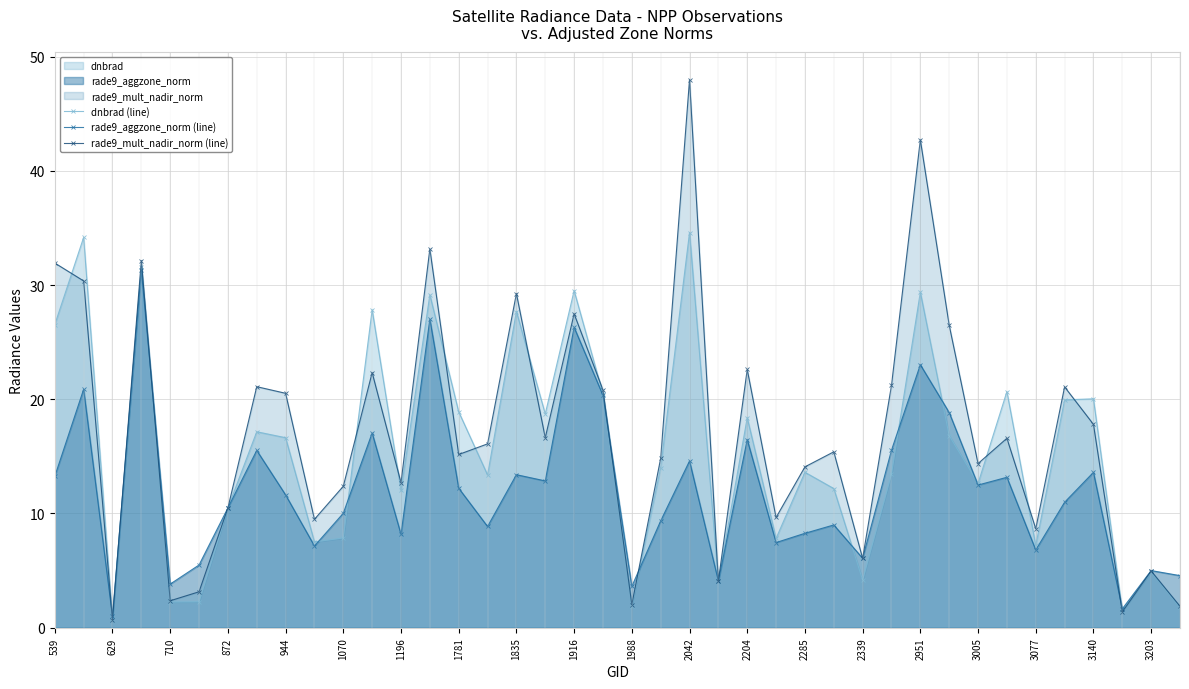

Read the rade9_aggzone_norm (line) value at 3005.

12.5